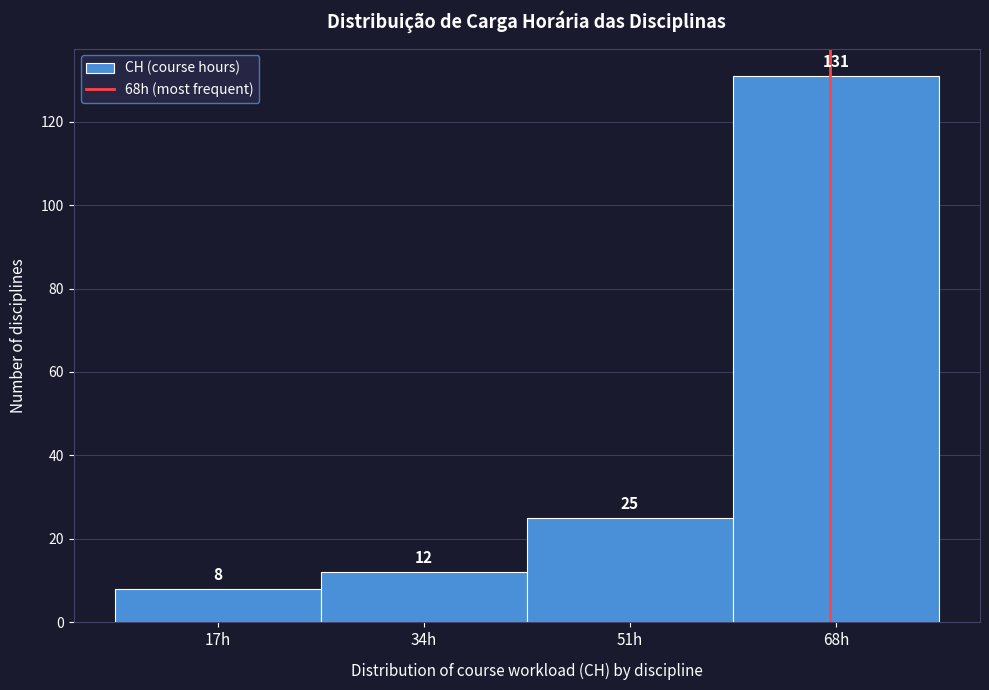

Which range on the x-axis has the tallest bar?

59.5 to 76.5